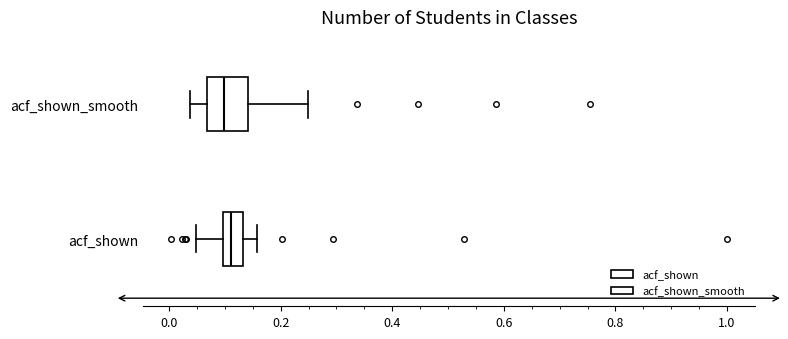

Reading bottom to top, read every box against the x-axis: the position of its median line, the range the box covers, and the ends of its whiskers. The values are not printed on the chart, so give them approximately, as read against the axis.

acf_shown: median 0.12, box 0.10 to 0.14, whiskers 0.04 to 0.16
acf_shown_smooth: median 0.10, box 0.06 to 0.14, whiskers 0.04 to 0.24